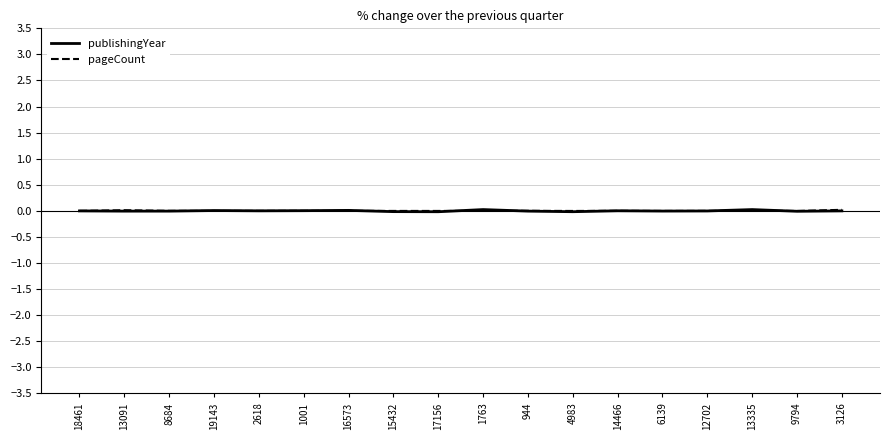

True or false: pageCount has a value of 0.0 at 8684.

True